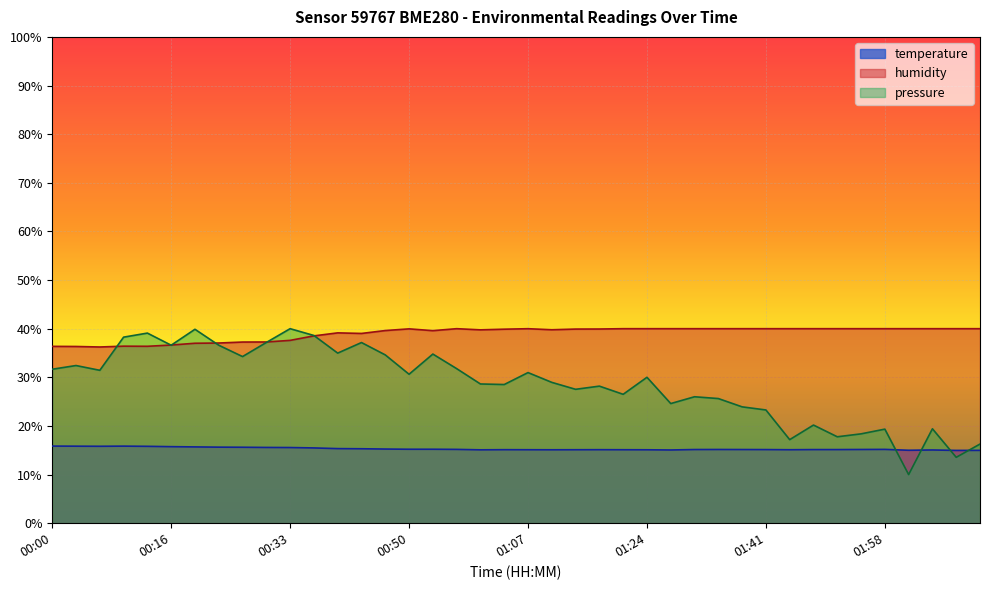

Which series has the largest range (max minus min)?

pressure